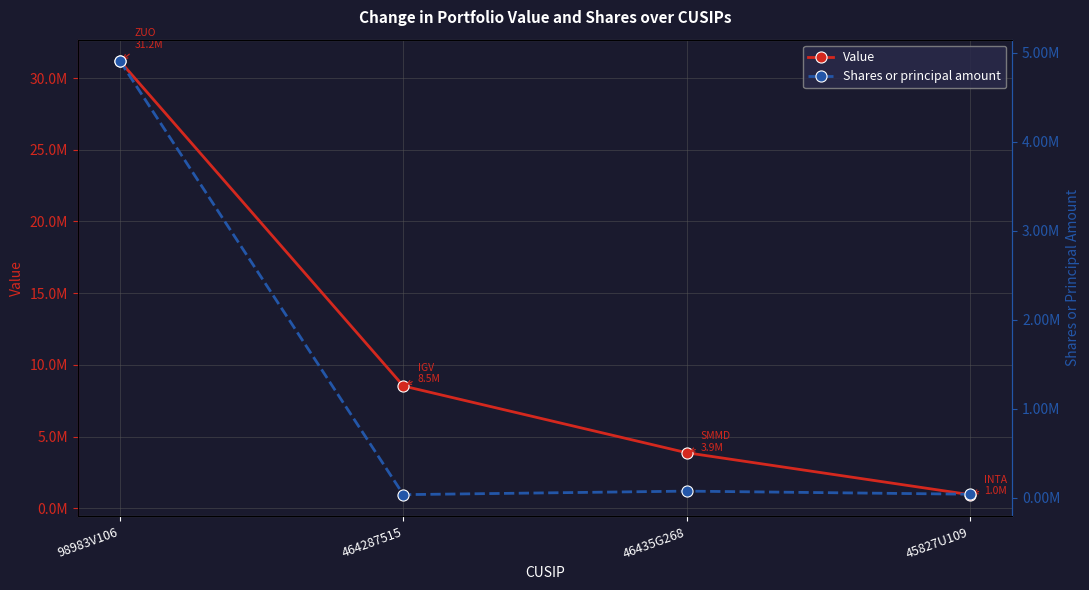

What is the difference between the highest and lowest values at 45827U109?

912401